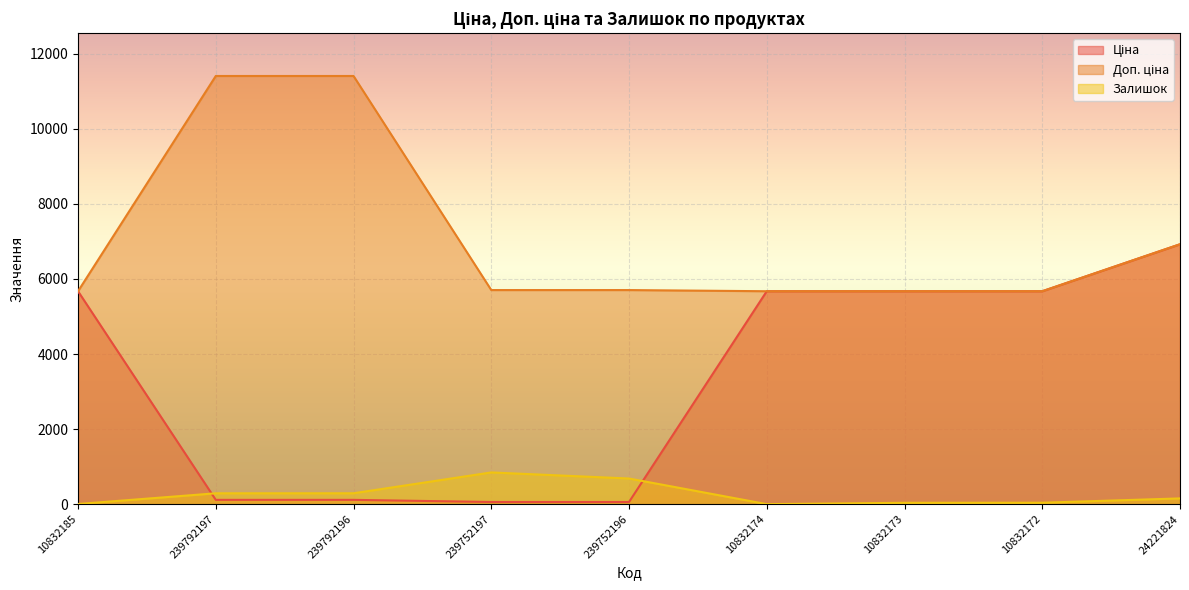

What are all the series names shown in the legend?

Ціна, Доп. ціна, Залишок